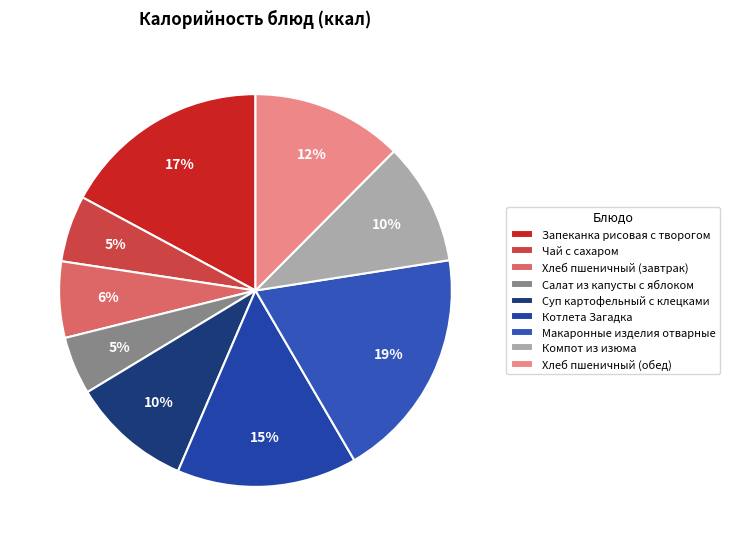

Is there any slice that represents more than half of the pie?

No